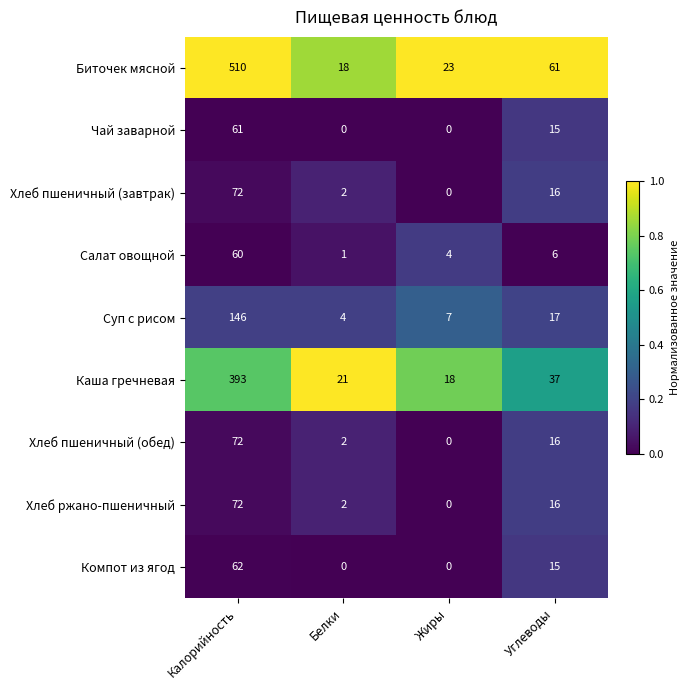

The value of Суп с рисом at Белки is 1. True or false?

False